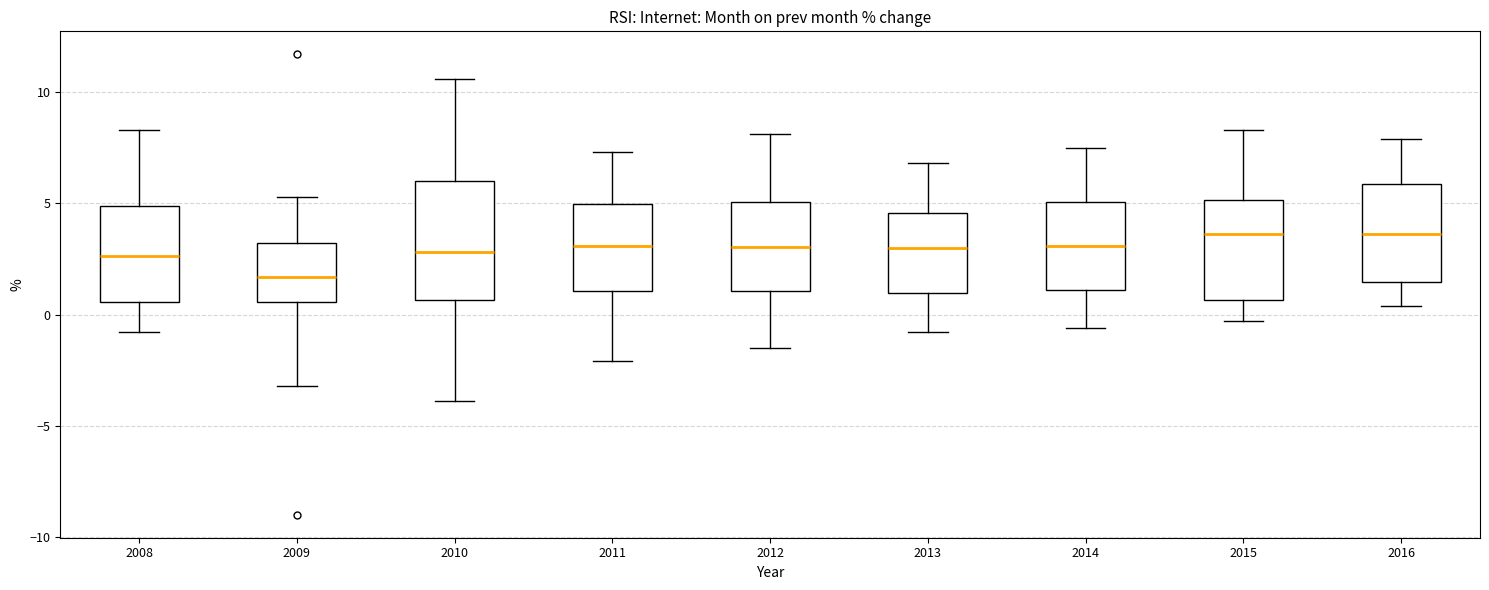

Which box has the lowest median line?

2009